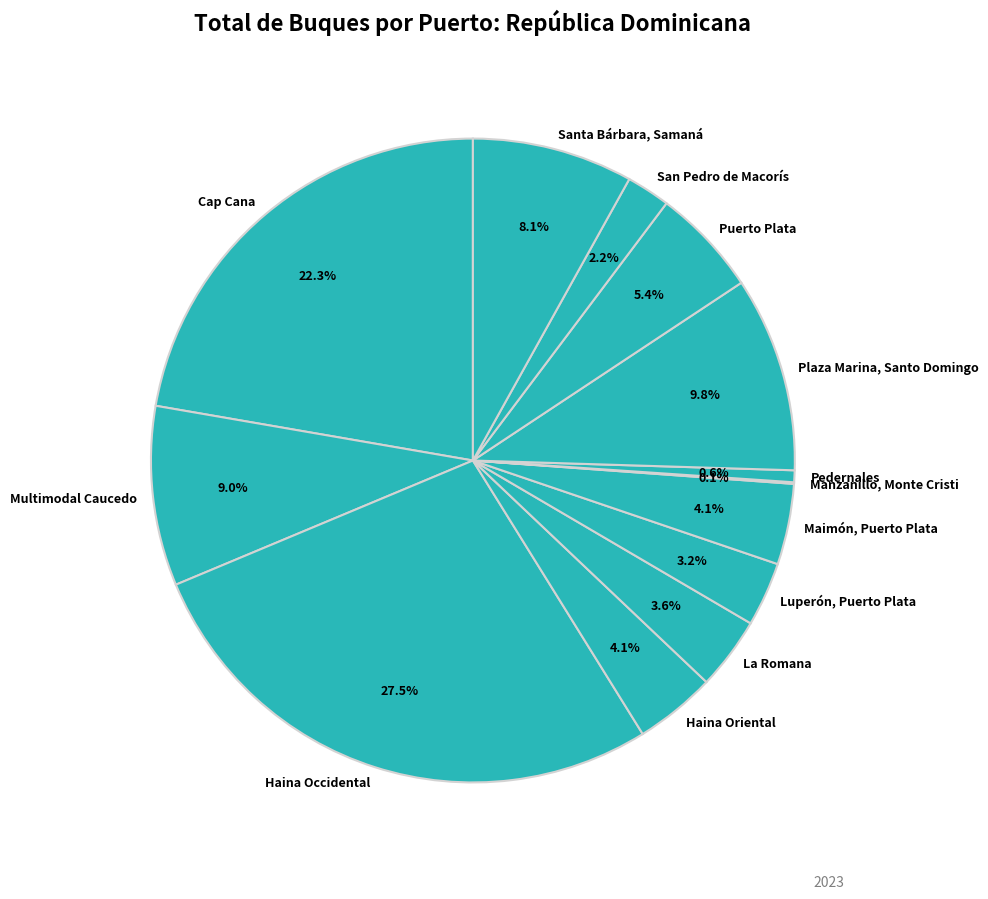

Which category has the biggest portion of the pie?

Haina Occidental